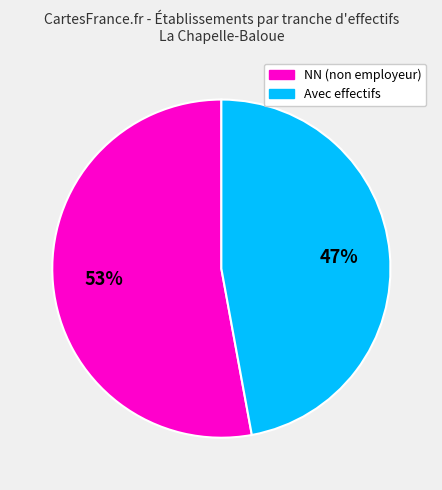

Does any single category account for the majority?

Yes